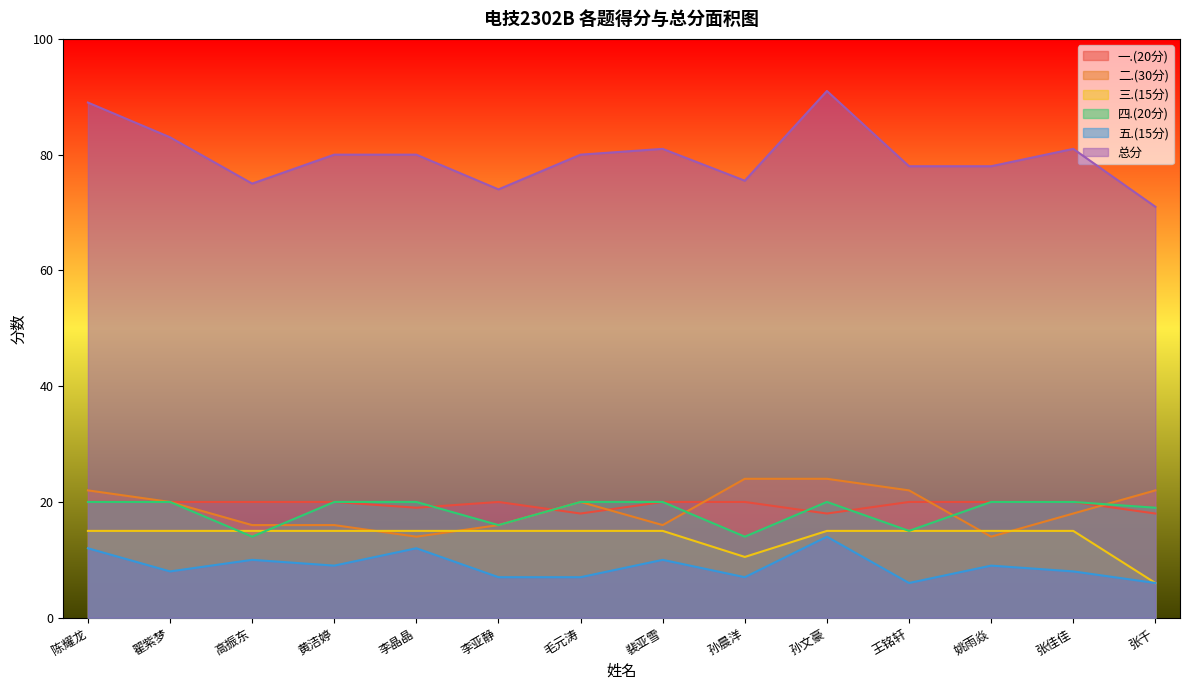

In 二.(30分), how many points are higher than both neighbors (excluding endpoints)?

1